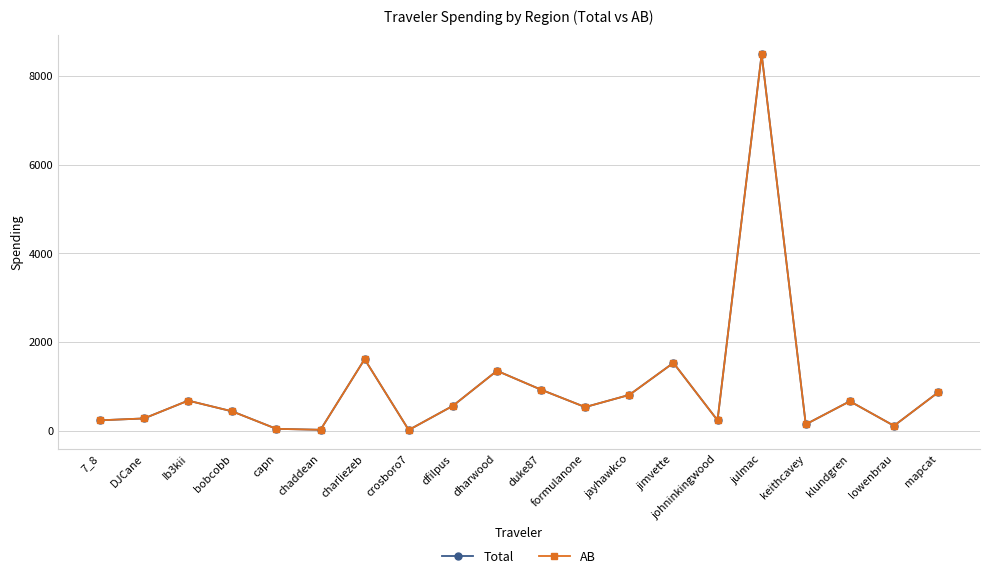

What is the lowest value of the Total series?

18.8